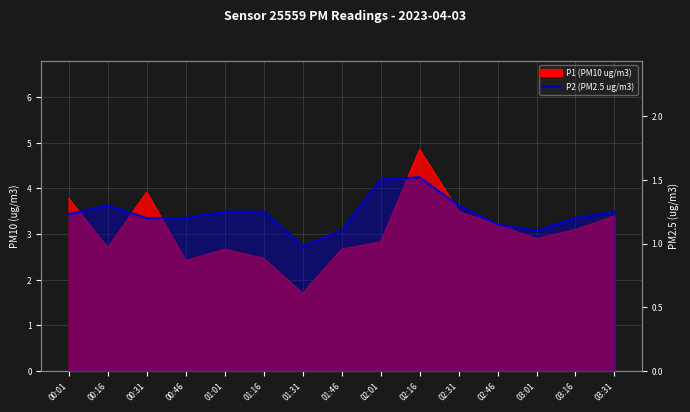

What is the difference between the second highest and second lowest values in the P1 (PM10 ug/m3) series?

1.5